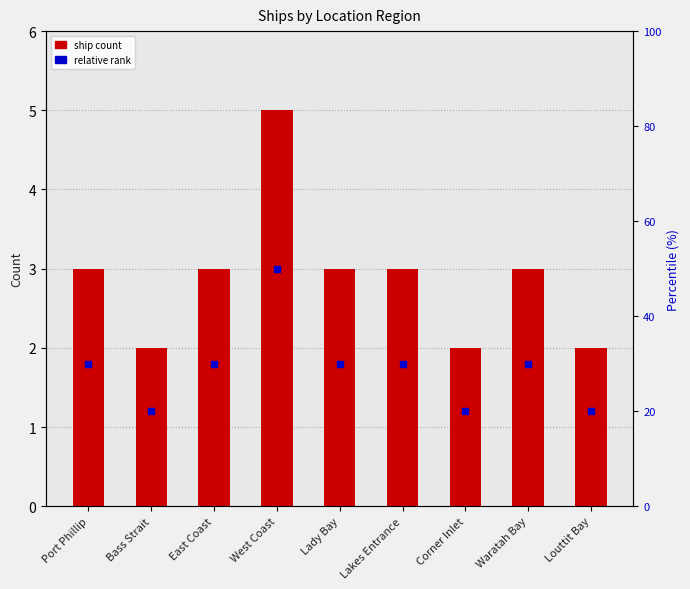

At which category is the sum across all series the highest?

West Coast